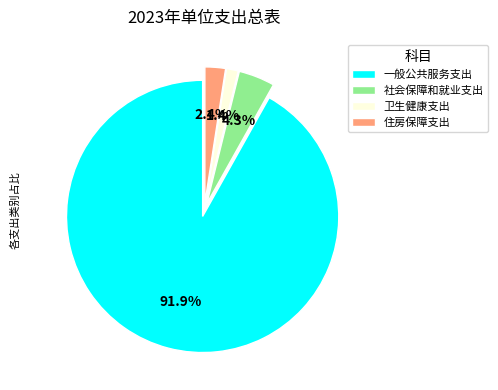

Which category accounts for the majority?

一般公共服务支出